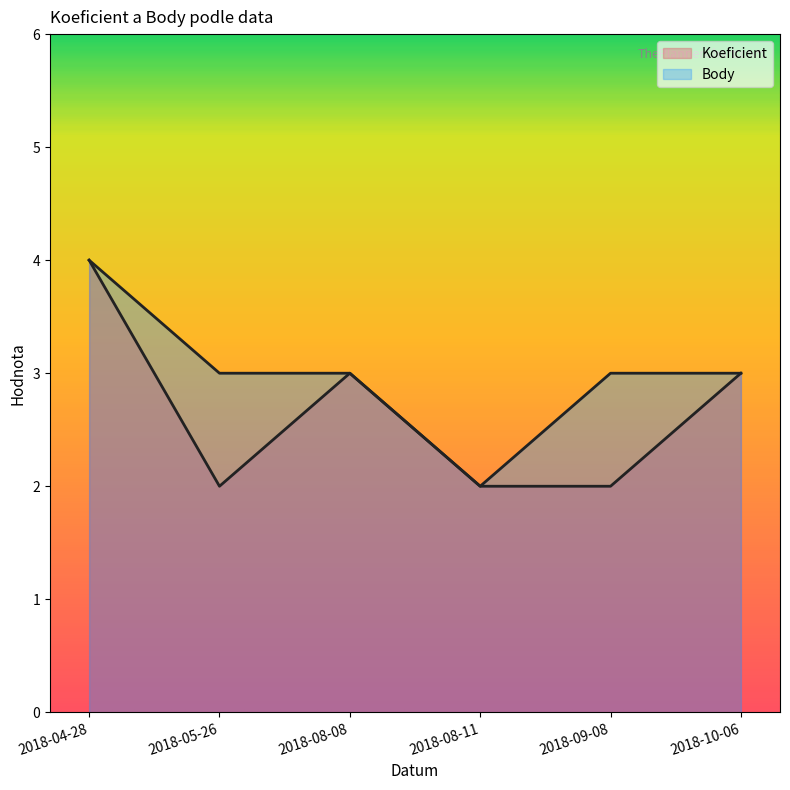

What position from the left is 2018-08-11?

4